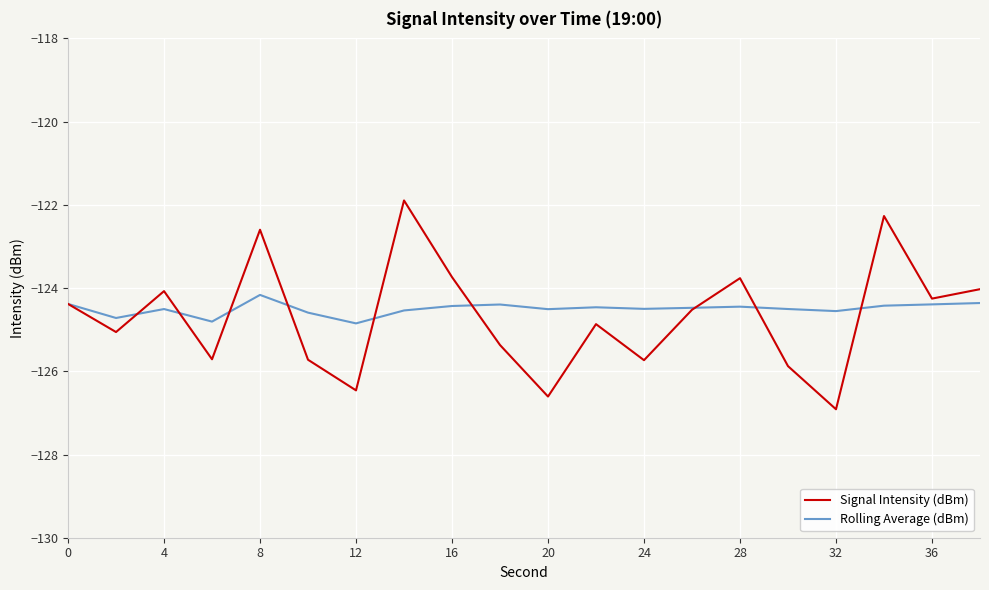

What is the smallest value displayed?

-126.9